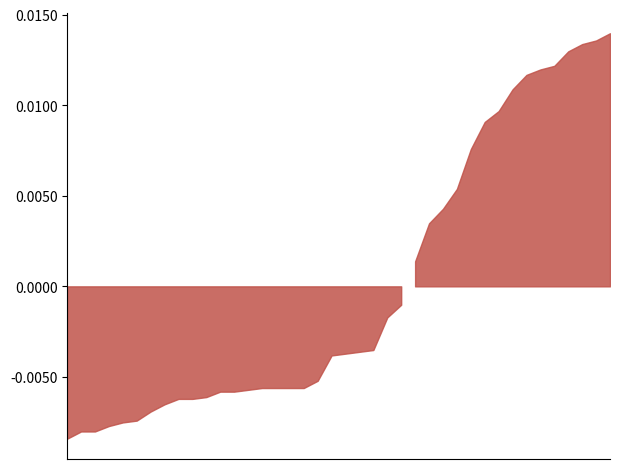

Which category has the lowest value across all series?

6/2 5:00